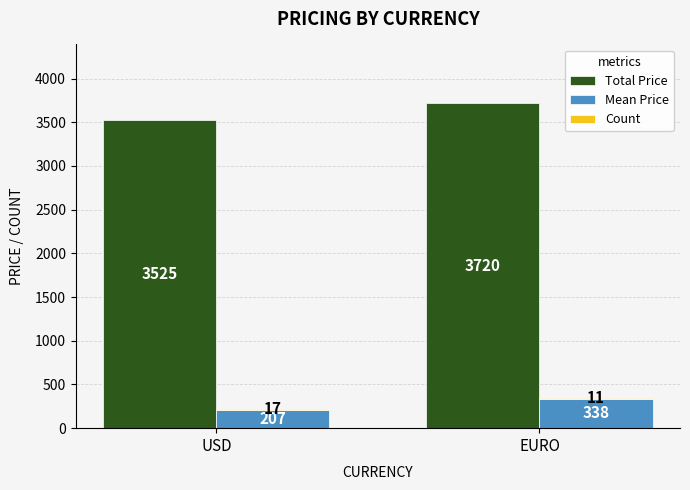

What is the label of the 2nd bar from the left?

EURO